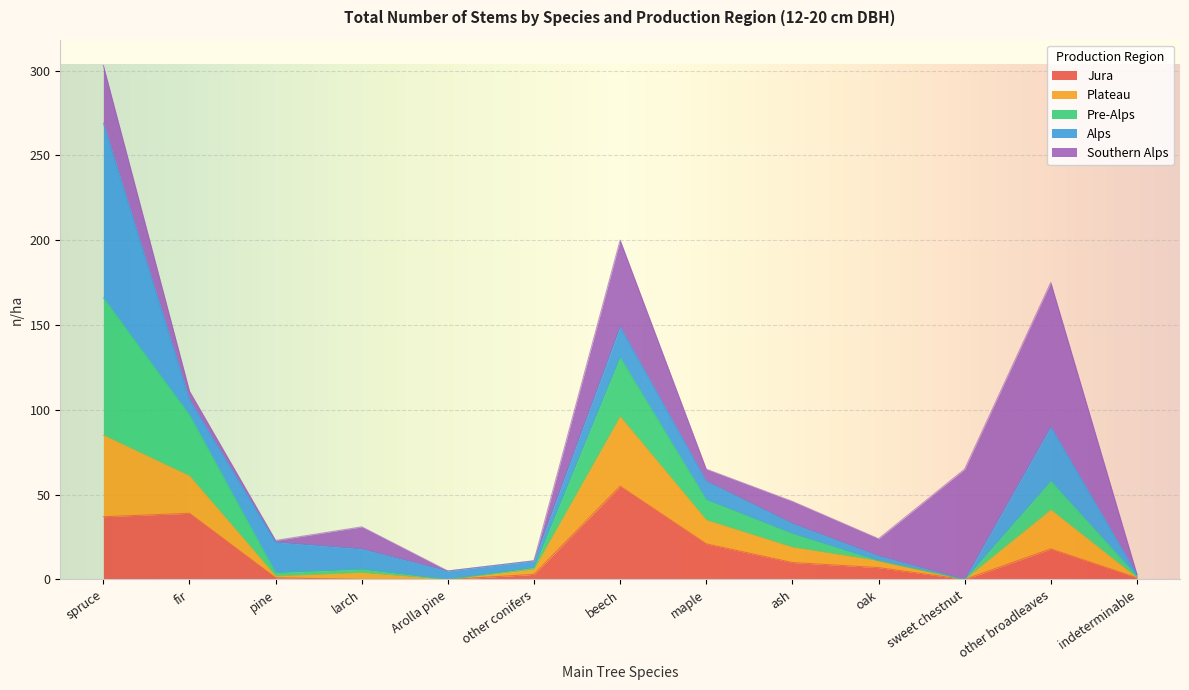

At which category is the sum across all series the highest?

spruce